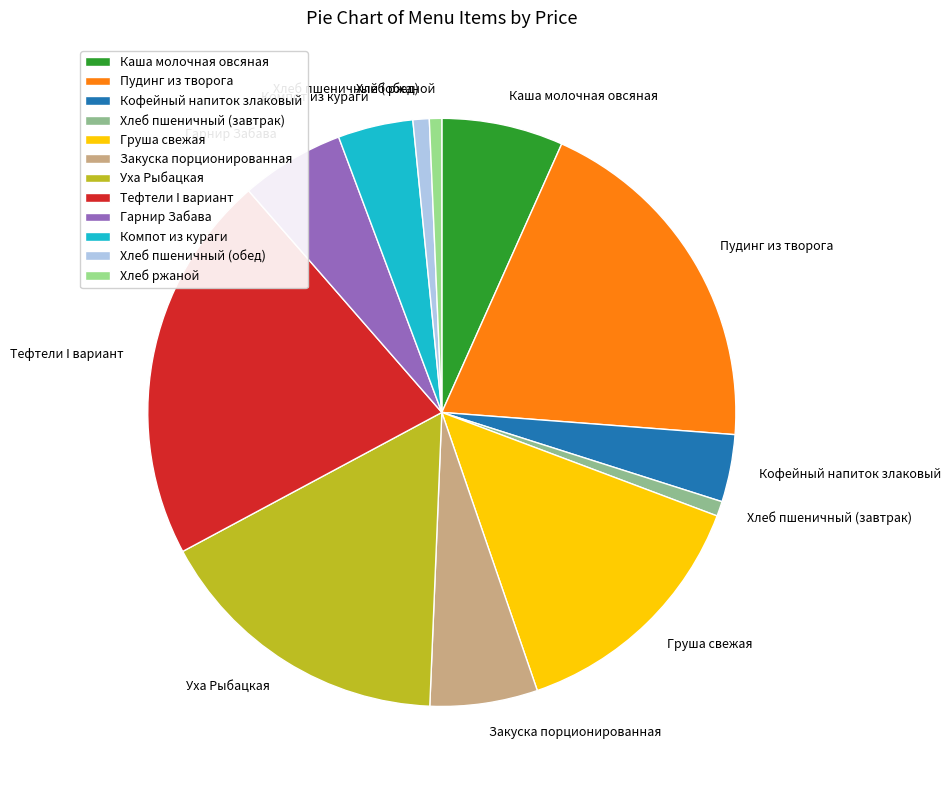

Between Закуска порционированная and Пудинг из творога, which is larger?

Пудинг из творога